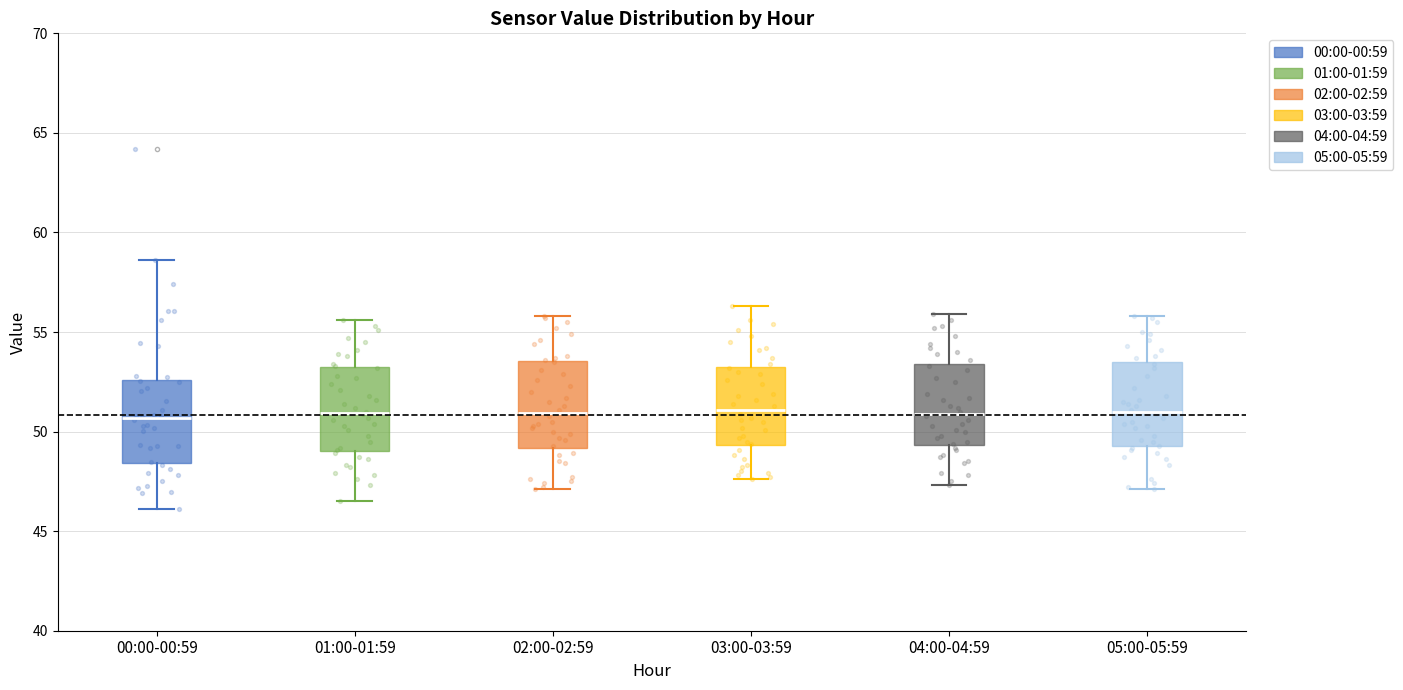

Reading left to right, transcribe this box plot: for each box, give where its median line is, the range the box spans, and where its two whiskers end, as read against the y-axis. The values are not printed on the chart, so give them approximately, as read against the axis.

00:00-00:59: median 50.5, box 48.5 to 52.5, whiskers 46.0 to 58.5
01:00-01:59: median 51.0, box 49.0 to 53.0, whiskers 46.5 to 55.5
02:00-02:59: median 51.0, box 49.0 to 53.5, whiskers 47.0 to 56.0
03:00-03:59: median 51.0, box 49.5 to 53.5, whiskers 47.5 to 56.5
04:00-04:59: median 51.0, box 49.5 to 53.5, whiskers 47.5 to 56.0
05:00-05:59: median 51.0, box 49.5 to 53.5, whiskers 47.0 to 56.0